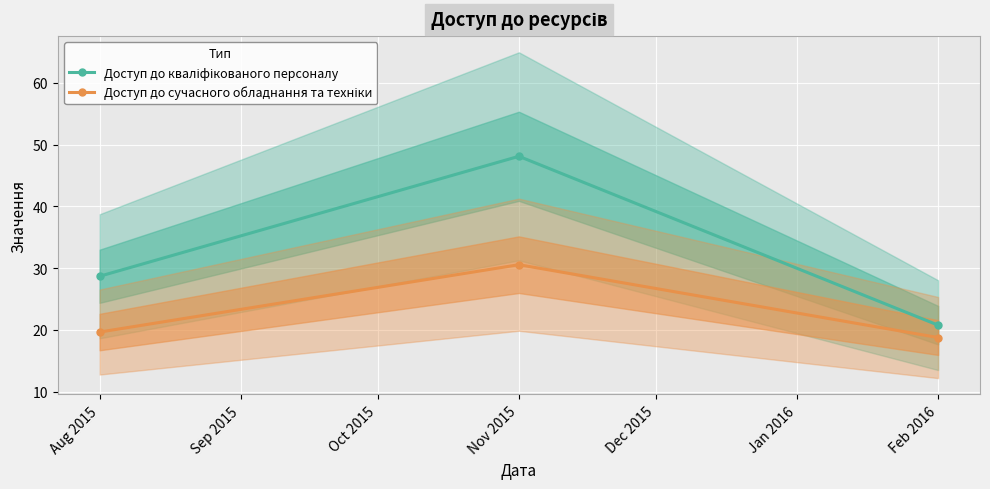

What is the label of the 2nd point from the left?

Nov 2015